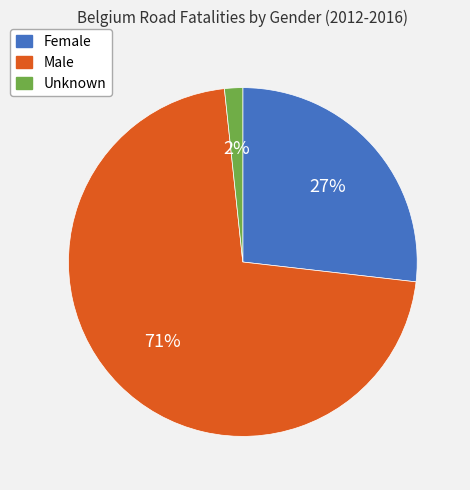

Combined, do Male and Female account for over 50%?

Yes